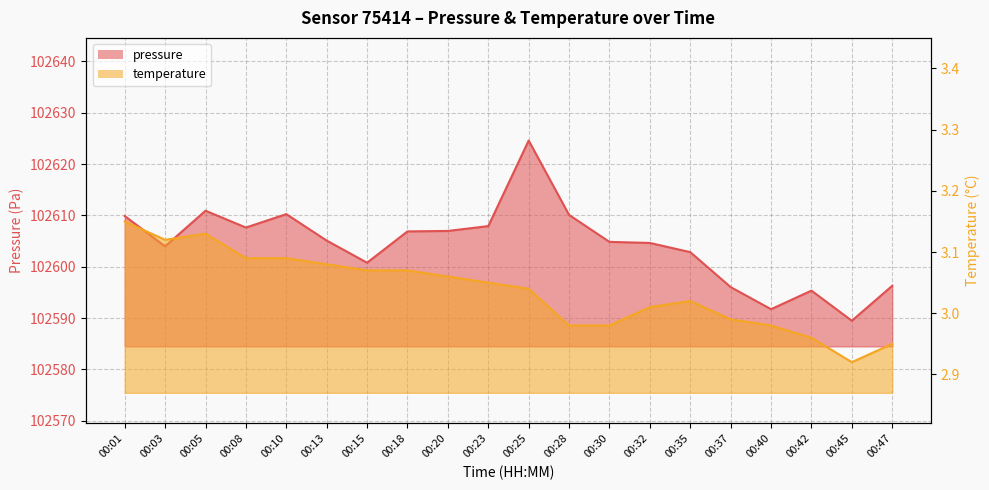

List the labels in order of temperature value, smallest first.

00:45, 00:47, 00:42, 00:28, 00:30, 00:40, 00:37, 00:32, 00:35, 00:25, 00:23, 00:20, 00:15, 00:18, 00:13, 00:08, 00:10, 00:03, 00:05, 00:01